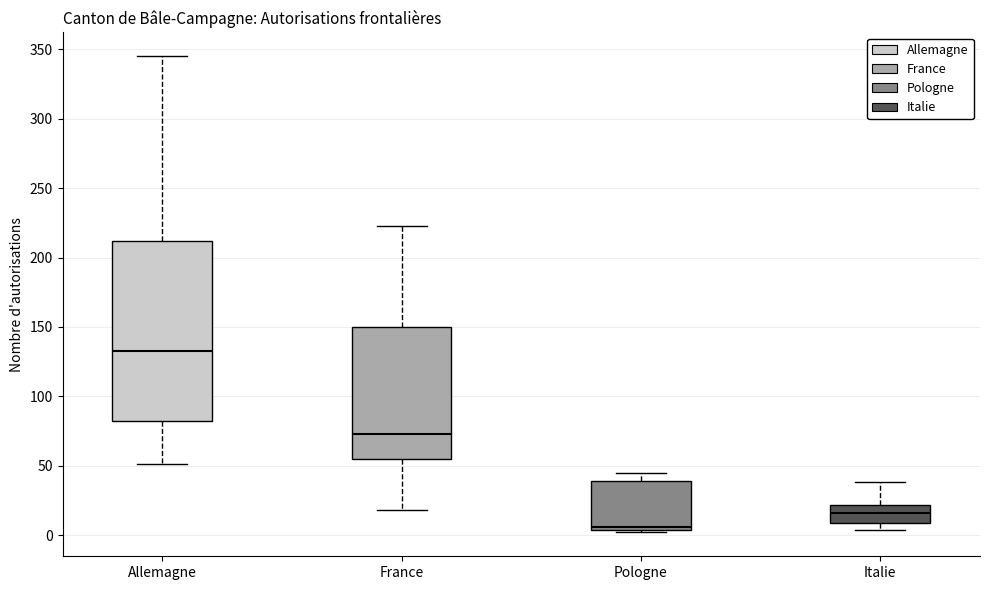

Which box's median line is the lowest?

Pologne